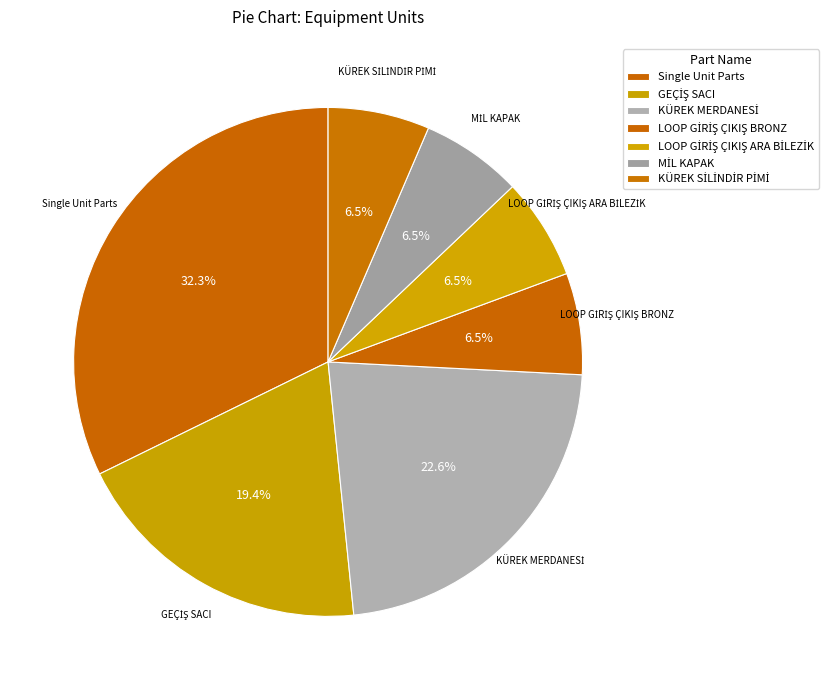

Which category has the biggest portion of the pie?

Single Unit Parts